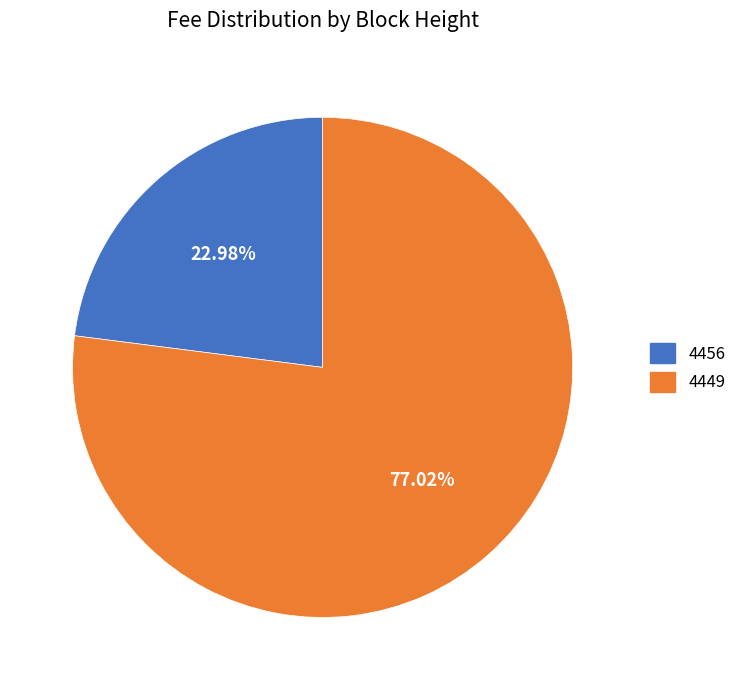

Do 4456 and 4449 together represent more than half of the pie?

Yes